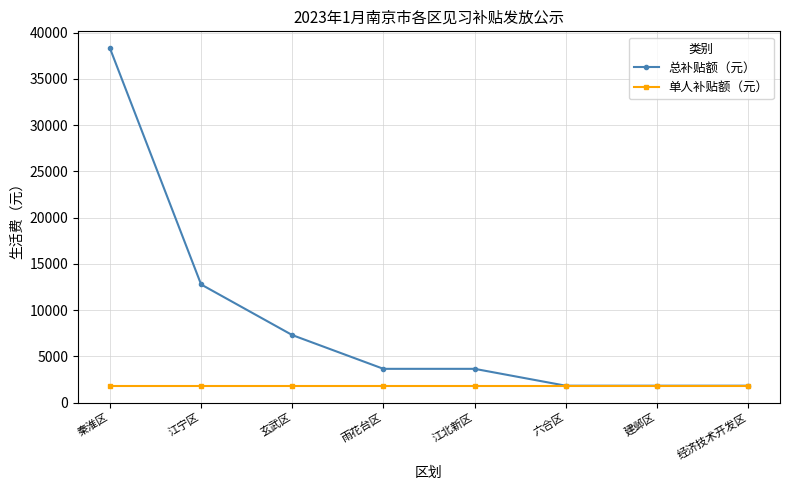

What are all the series names shown in the legend?

总补贴额（元）, 单人补贴额（元）